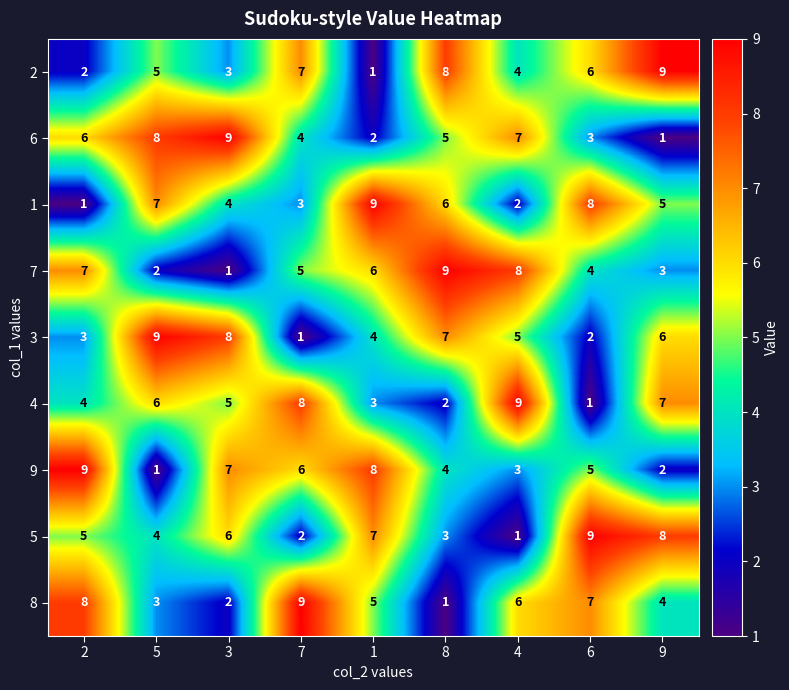

List the labels in order of 8 value, smallest first.

8, 3, 5, 9, 1, 4, 6, 2, 7